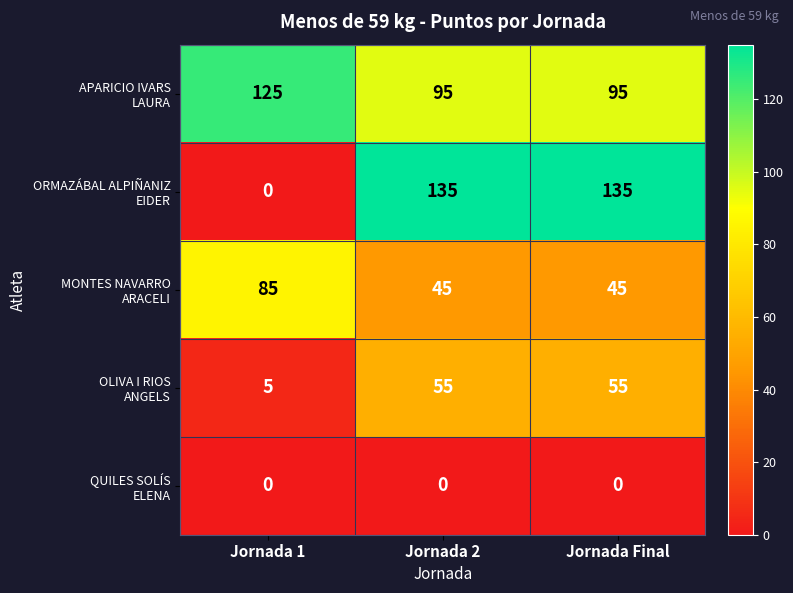

What is the spread (max minus min) of values at Jornada 2?

135